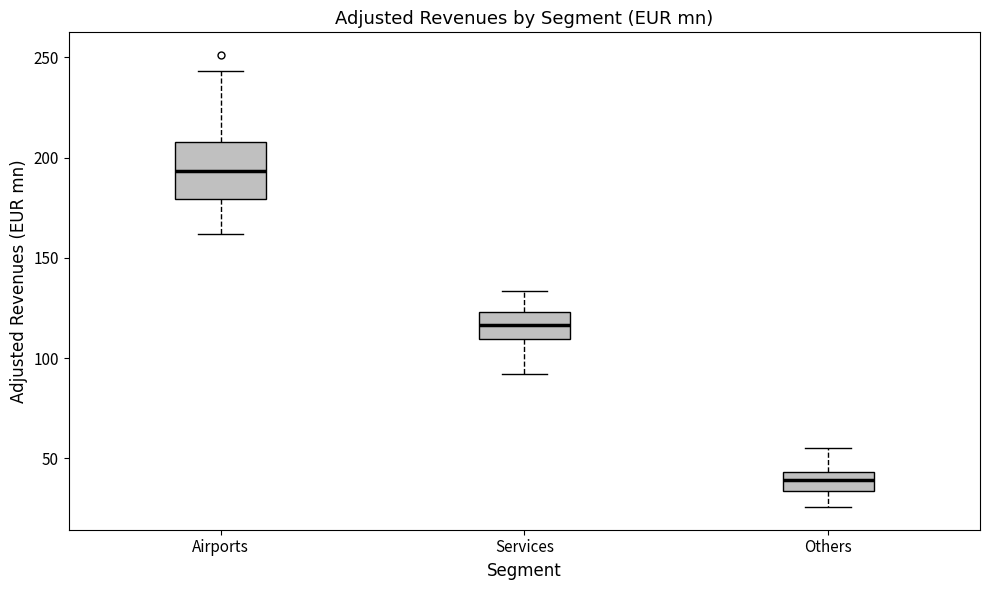

Which box is the tallest, from its lower edge to its upper edge?

Airports